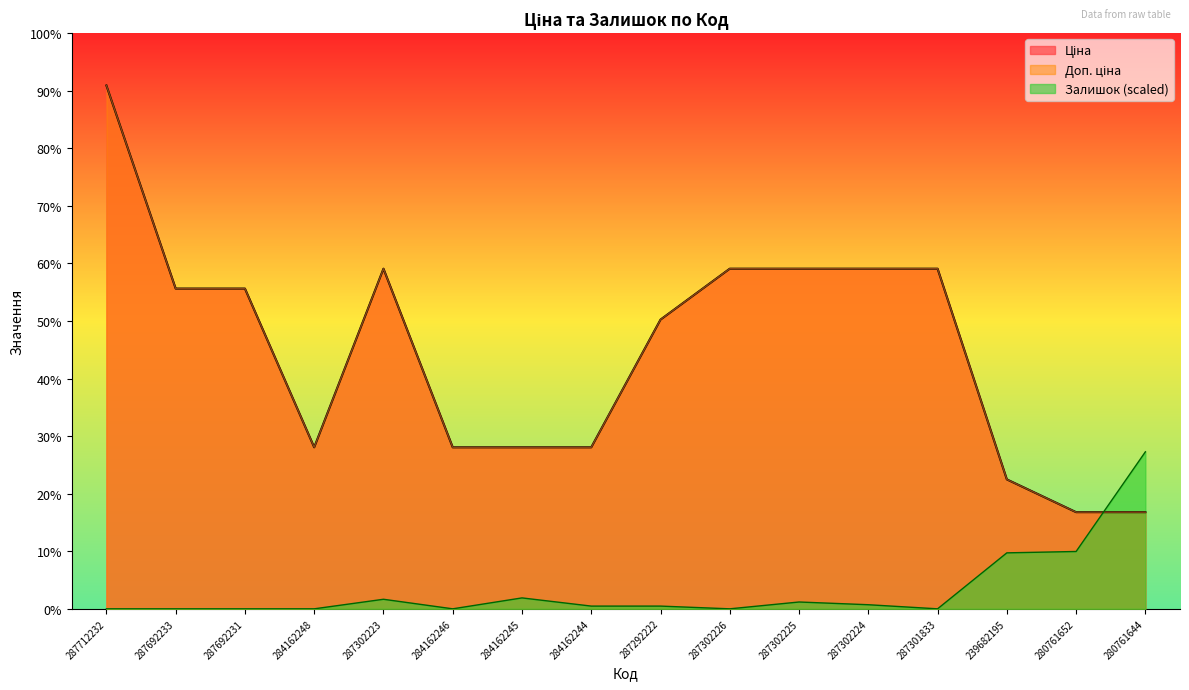

The value of Залишок at 239682195 is 5345.8. True or false?

False